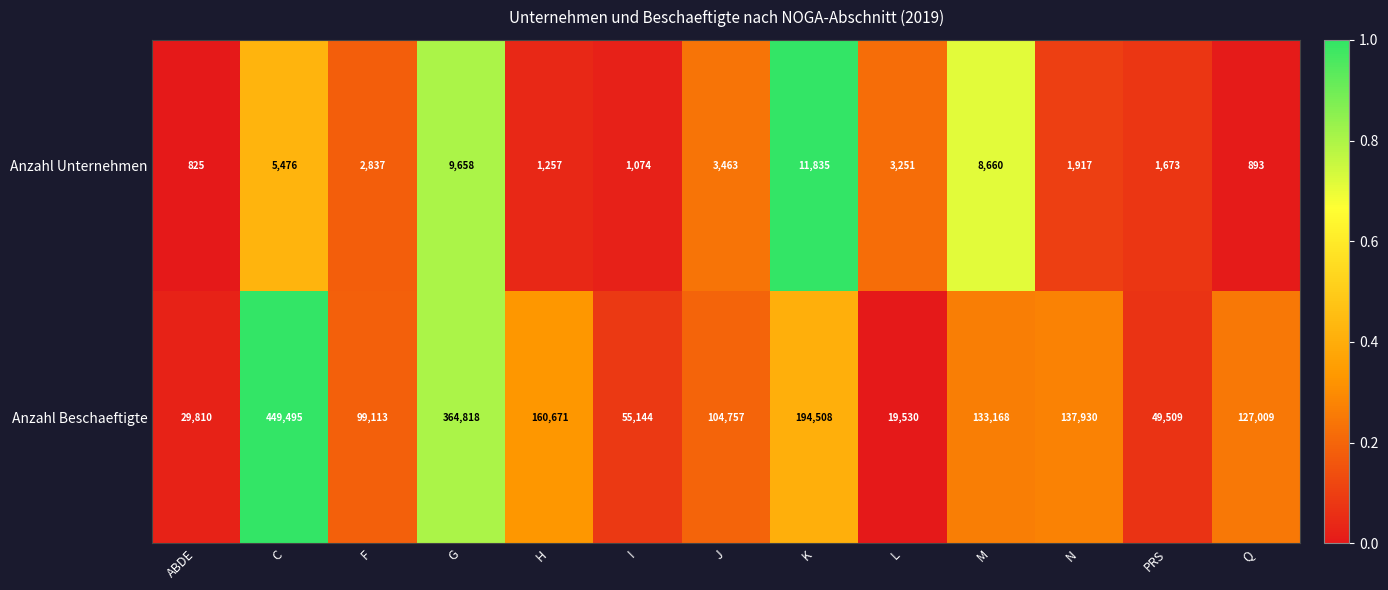

Reading left to right, extract all data points from this chart.

Anzahl Unternehmen: ABDE=825	C=5476	F=2837	G=9658	H=1257	I=1074	J=3463	K=11835	L=3251	M=8660	N=1917	PRS=1673	Q=893
Anzahl Beschaeftigte: ABDE=29810	C=449495	F=99113	G=364818	H=160671	I=55144	J=104757	K=194508	L=19530	M=133168	N=137930	PRS=49509	Q=127009